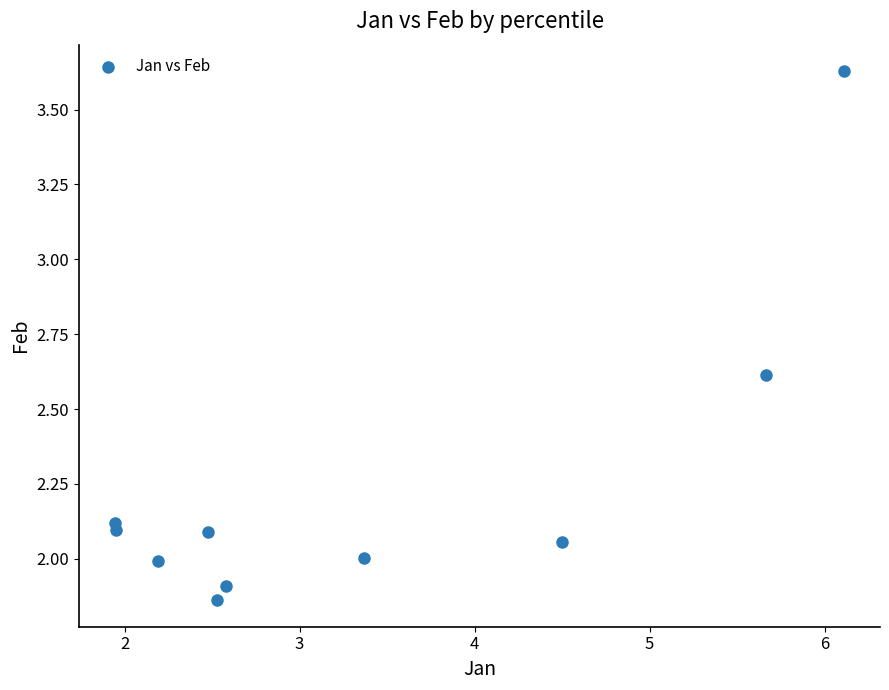

What is the range of Y values (max minus min)?

1.8